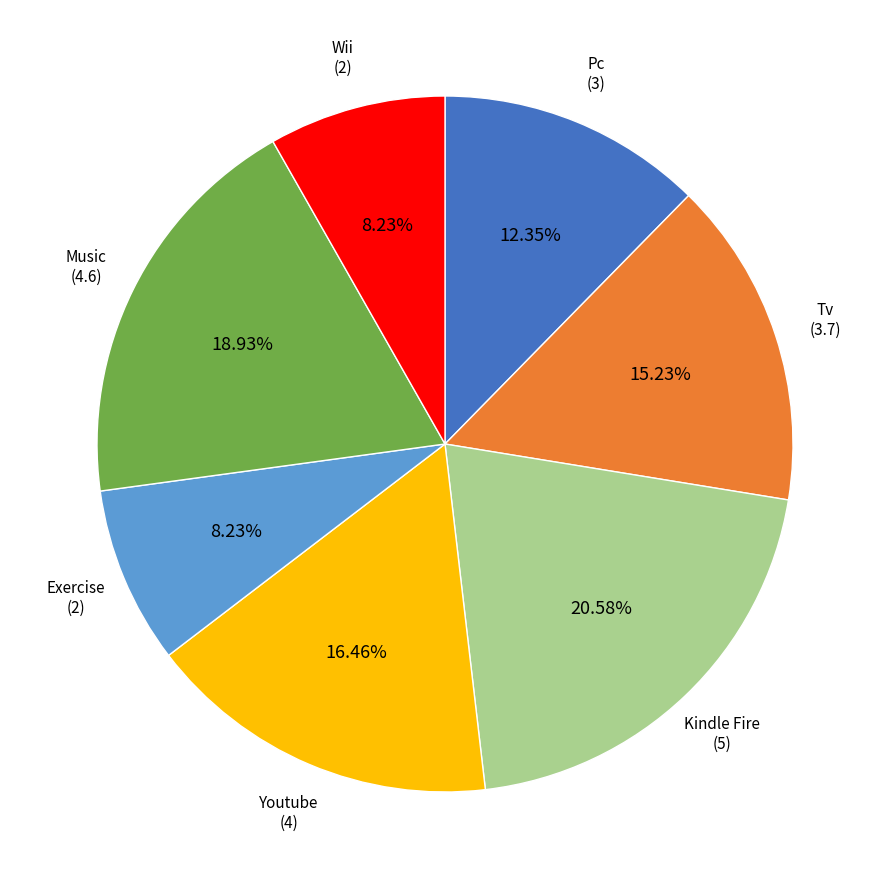

Count the number of slices in the pie.

7